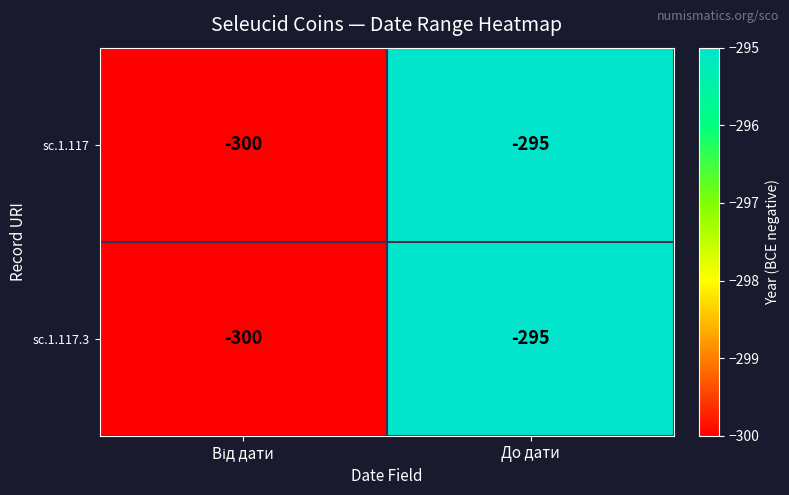

The value of sc.1.117 at До дати is -482. True or false?

False